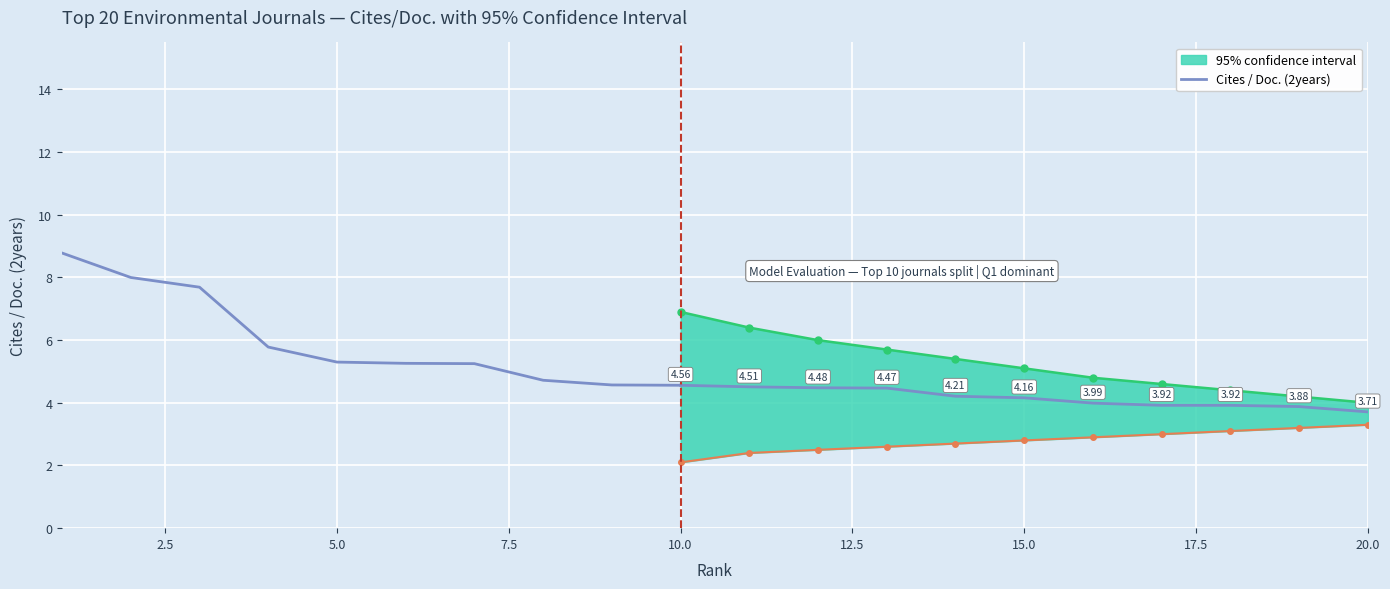

What is the maximum value shown in the chart?

8.8